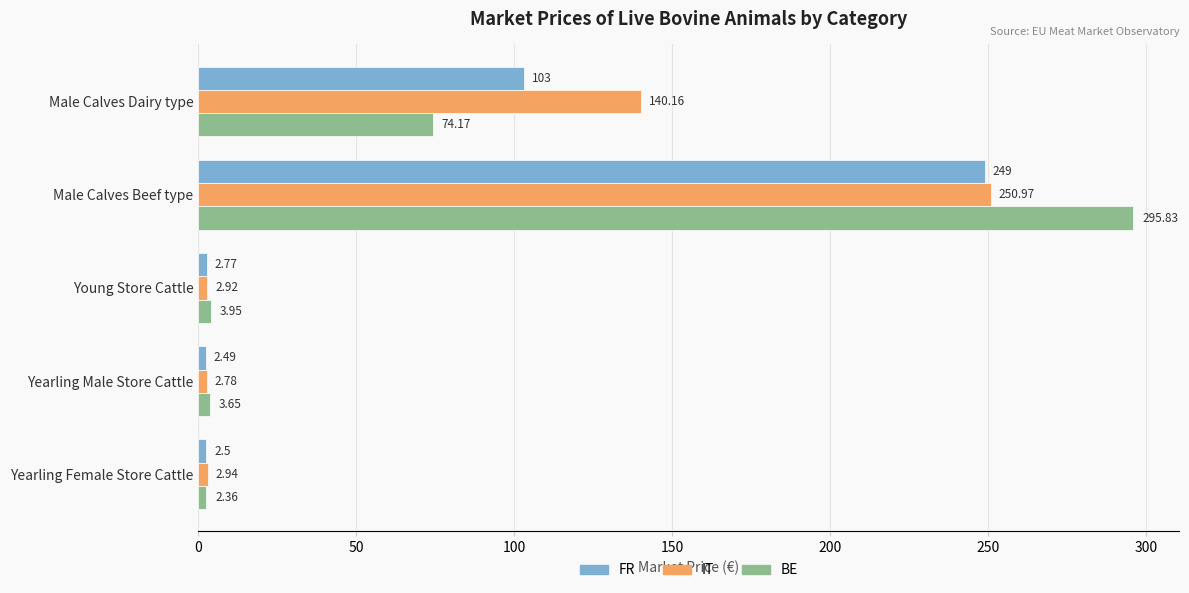

Which series has the widest spread of values?

BE